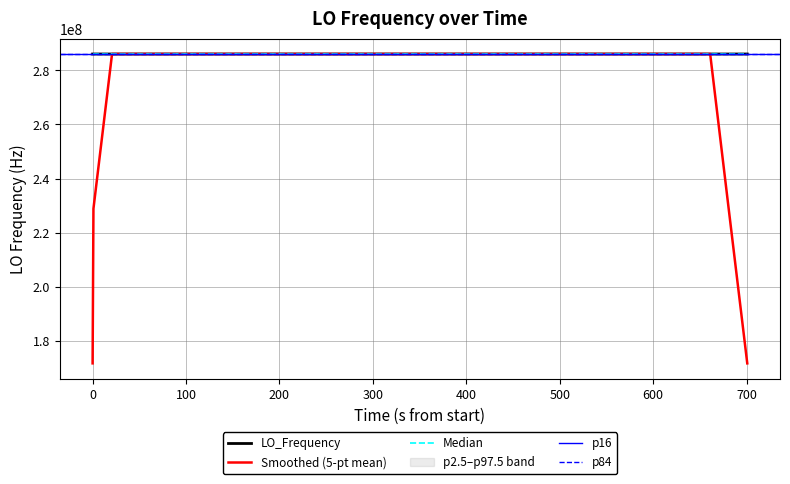

What is the minimum value for LO_Frequency?

286043136.4